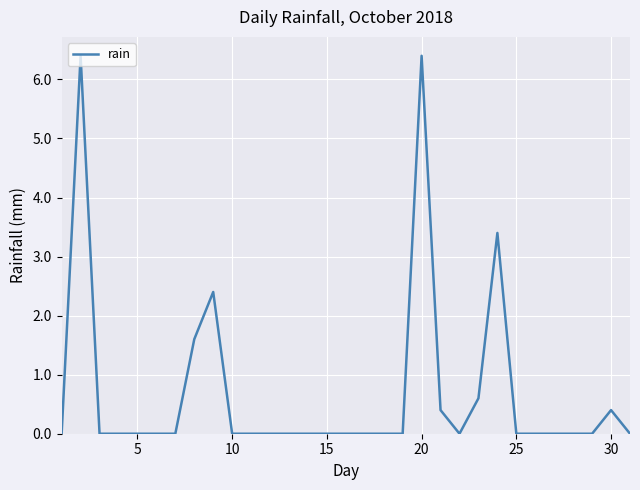

What is the difference between the second highest and second lowest values?

6.4